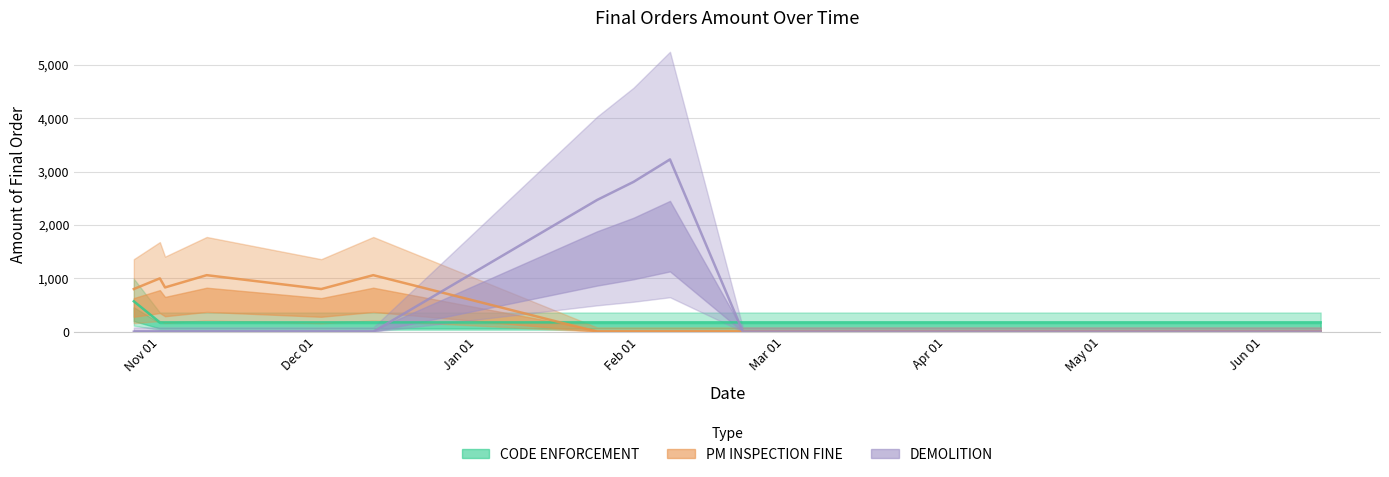

True or false: PM INSPECTION FINE and CODE ENFORCEMENT intersect in this chart.

True